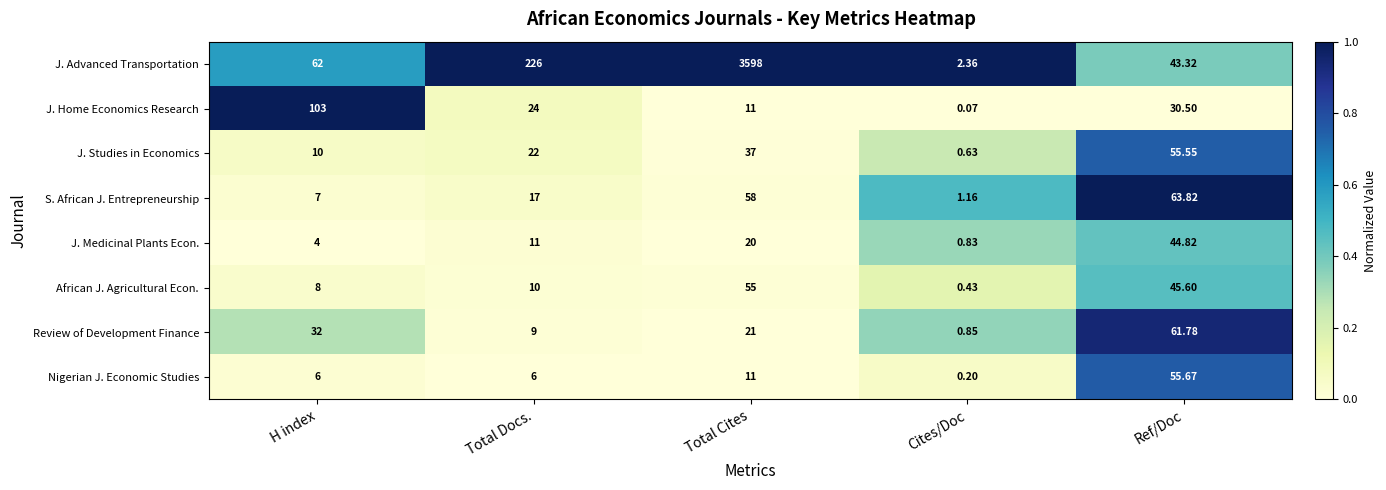

Where is J. Advanced Transportation nearest to the value 1800?

Total Docs.